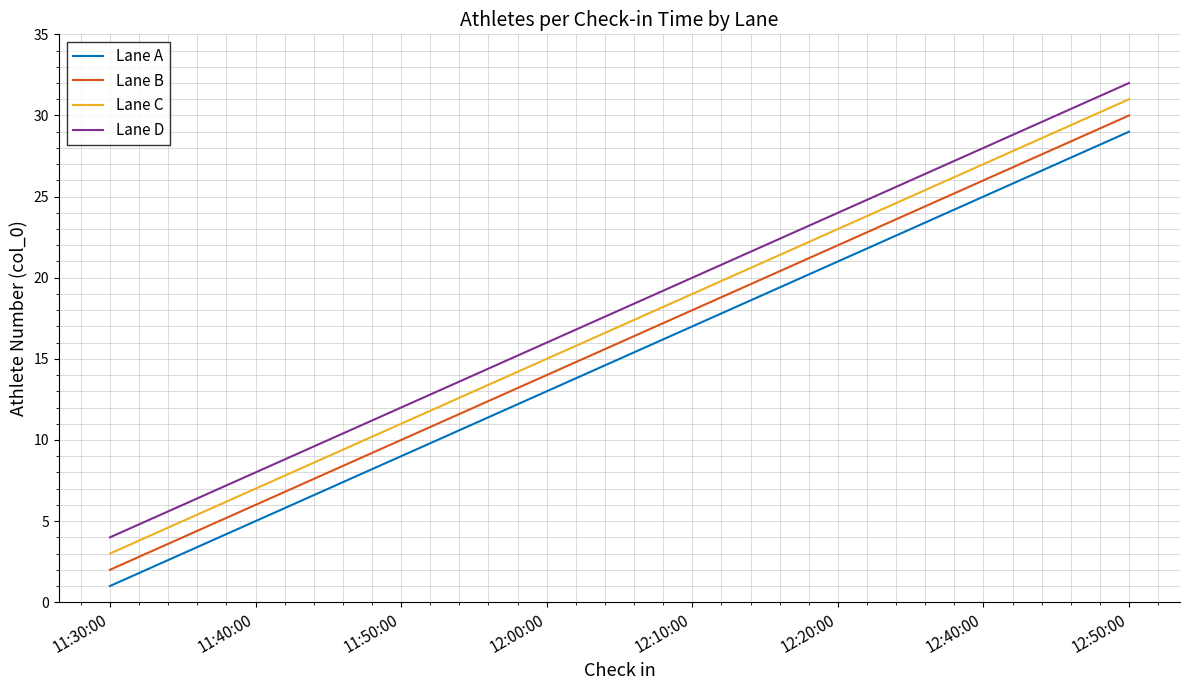

What is the greatest value displayed?

32